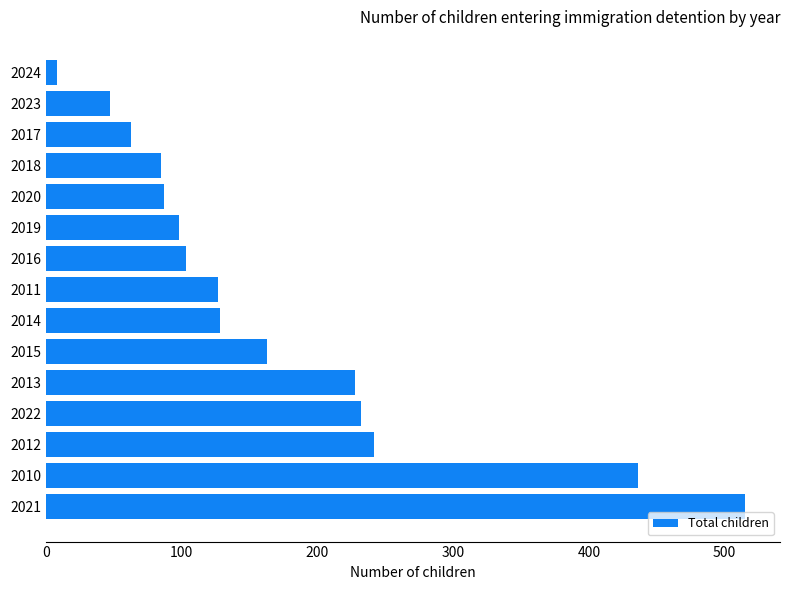

At which label is the value closest to 261?

2012